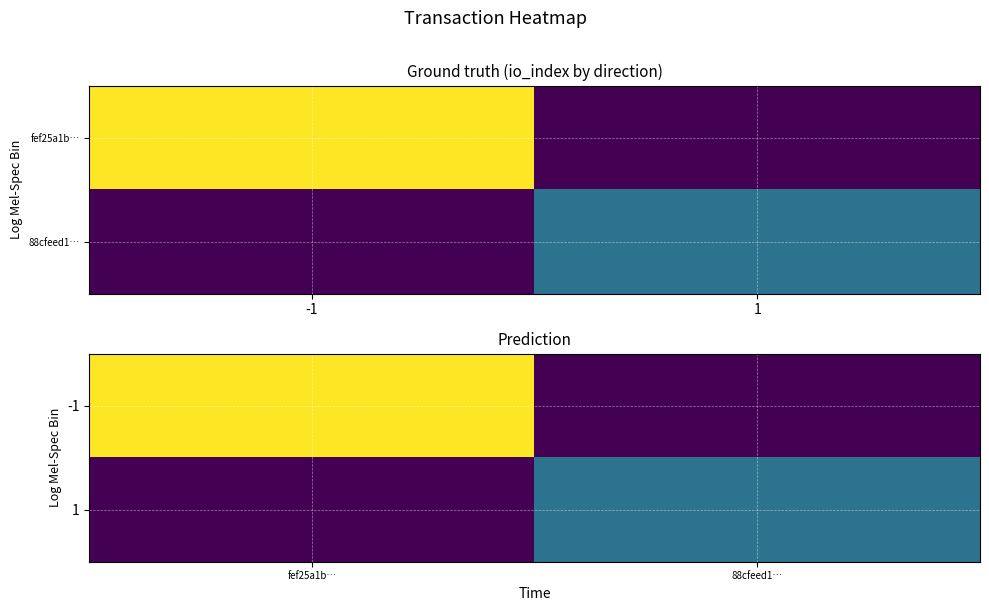

How many distinct data groups are displayed?

2